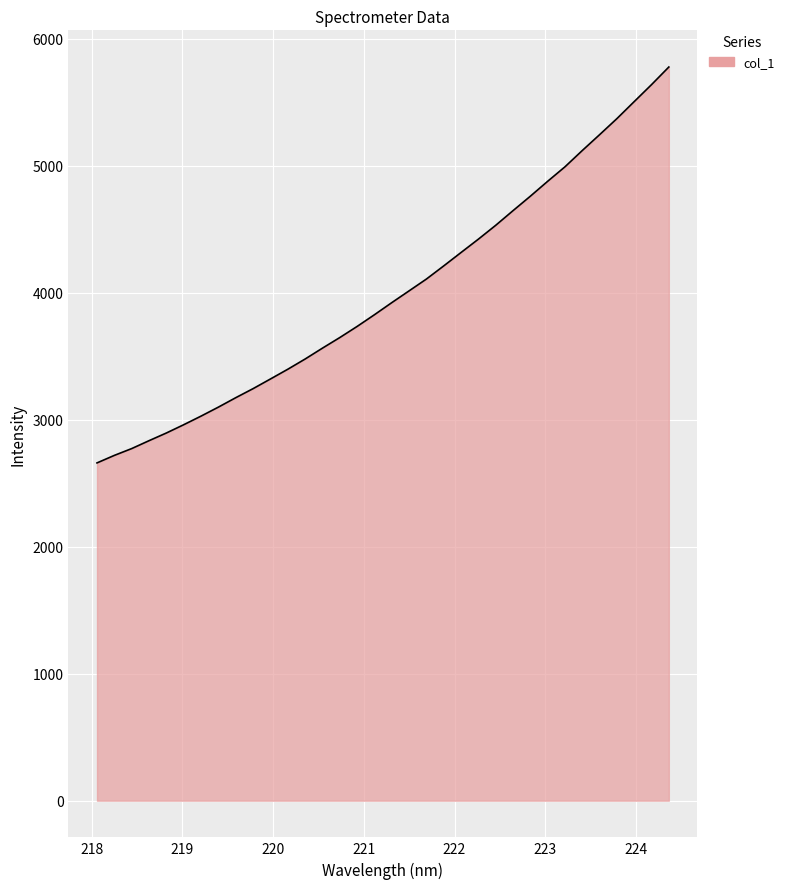

What is the difference between the maximum and minimum values?

3117.7